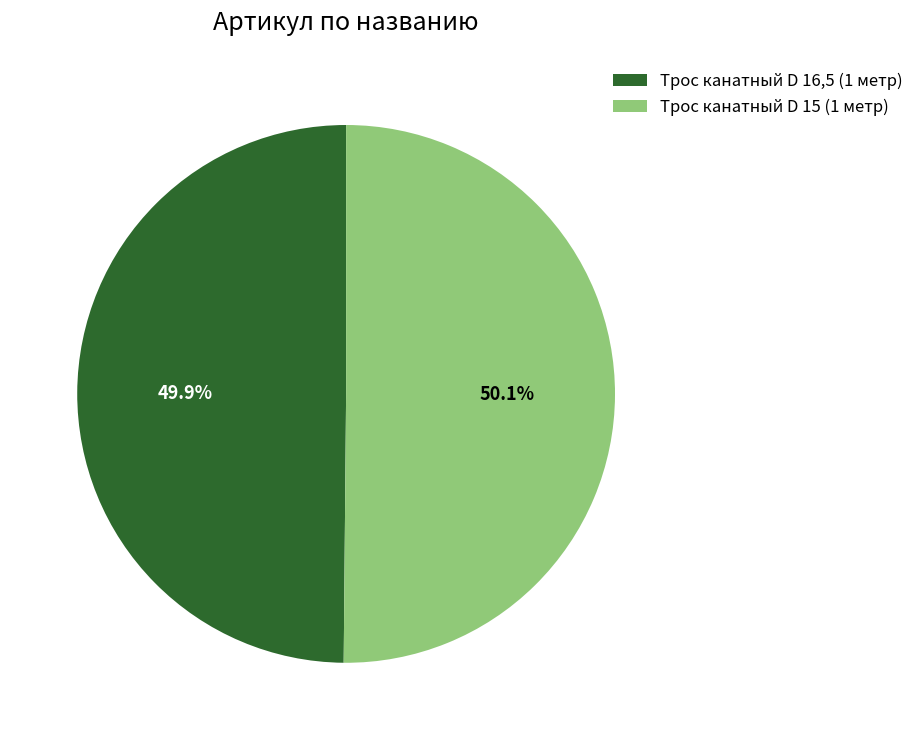

What is the ratio of the value at Трос канатный D 16,5 (1 метр) to the value at Трос канатный D 15 (1 метр)?

1.0